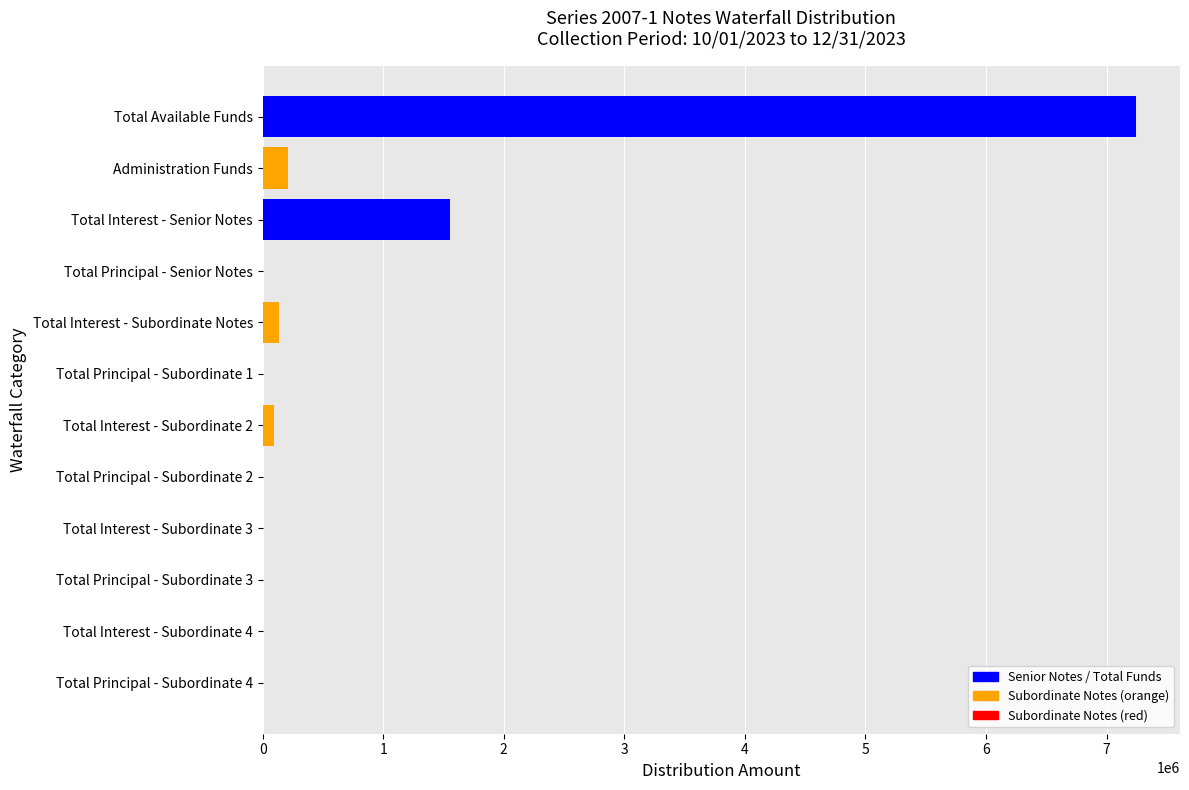

What is the maximum value shown in the chart?

7246817.8